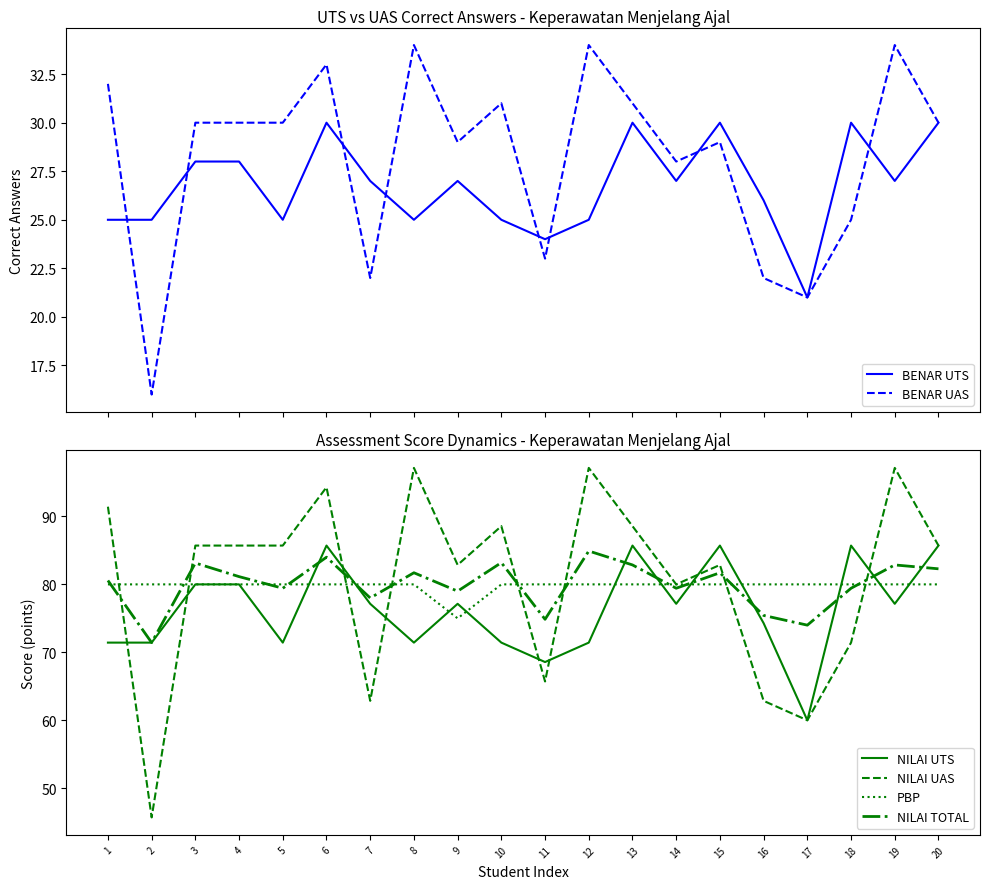

At which category does NILAI UTS reach its first local peak?

6